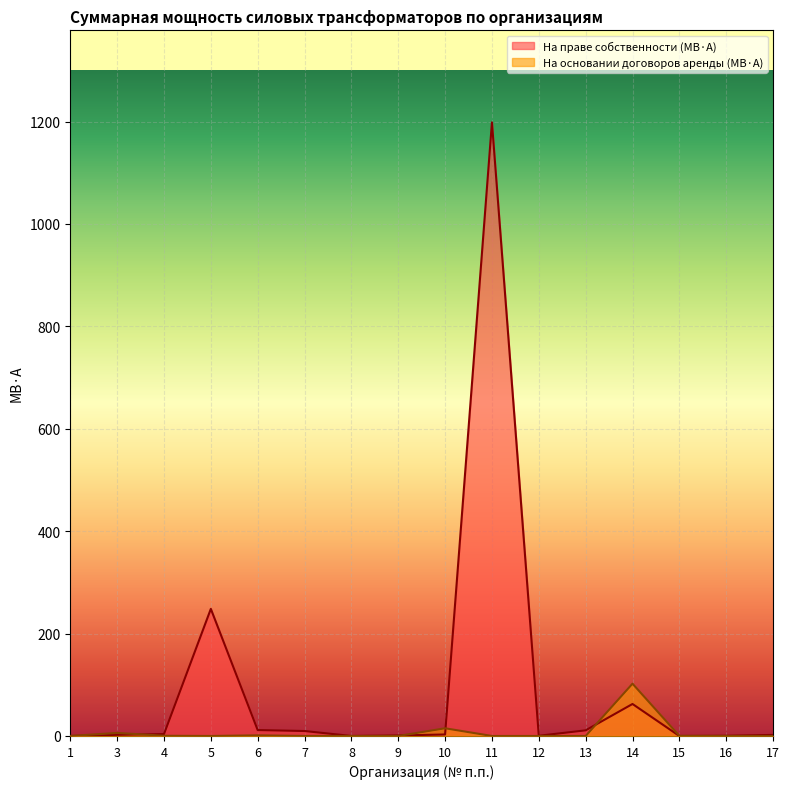

At 10, list the series in order from largest to smallest.

На основании договоров аренды (МВ·А), На праве собственности (МВ·А)